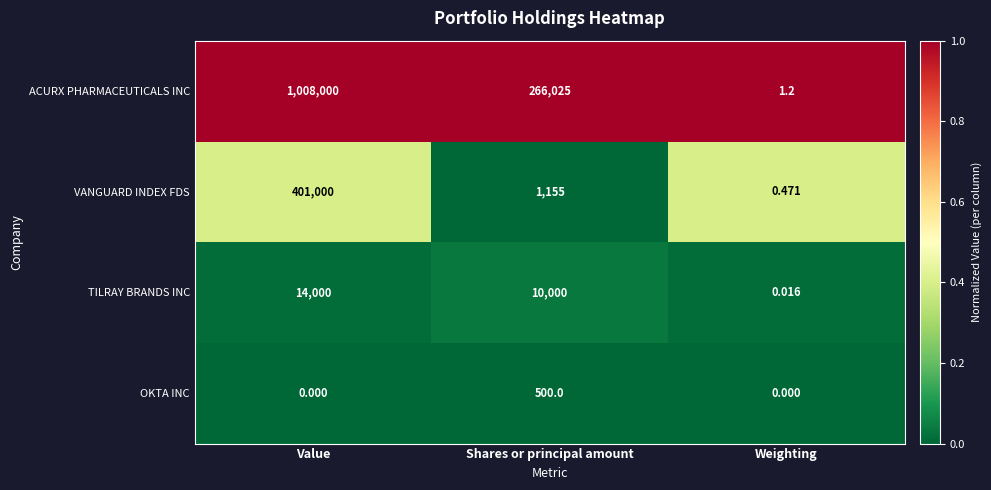

Which category has the highest value across all series?

Value